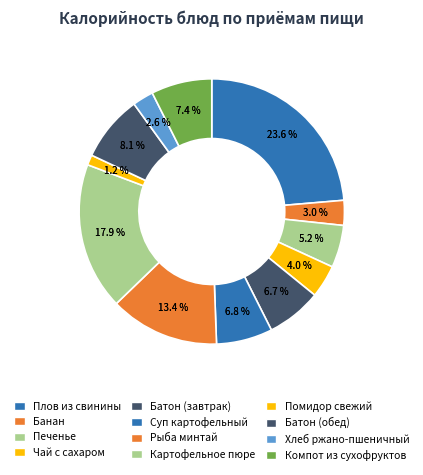

To the nearest percent, what percentage of the pie is Картофельное пюре?

18%